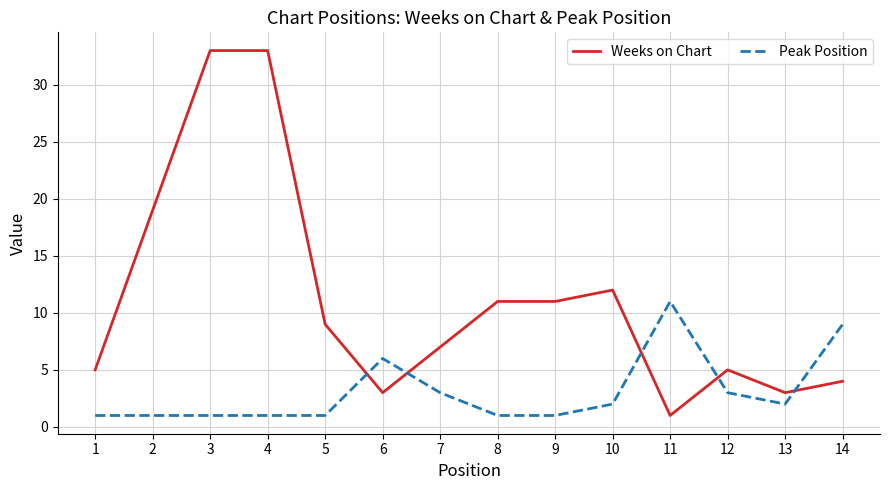

Which series has the largest total across all categories?

Weeks on Chart